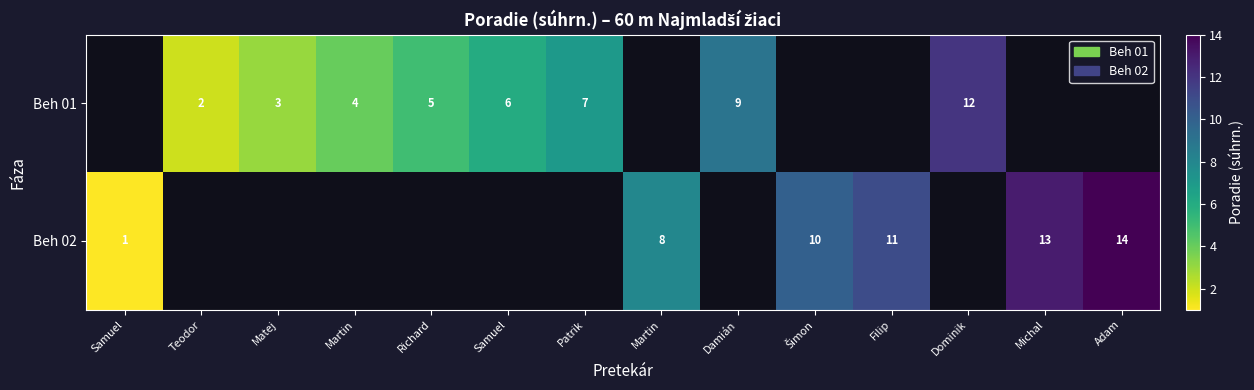

At Richard, list the series in order from smallest to largest.

Beh 01, Beh 02